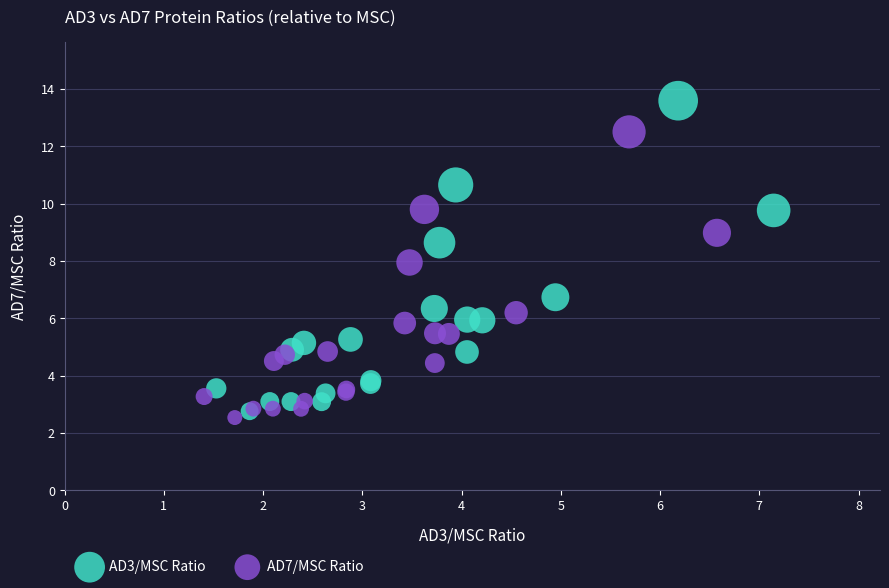

What are all the series names shown in the legend?

AD3/MSC Ratio, AD7/MSC Ratio